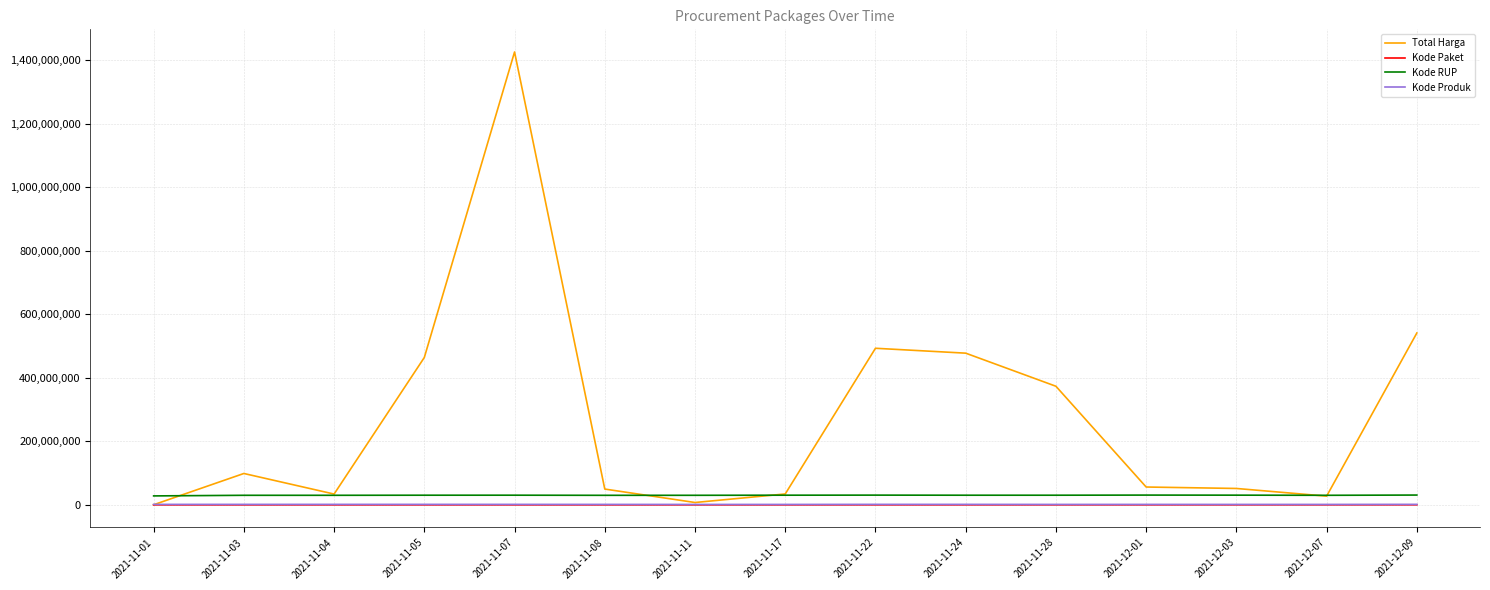

Which series has the largest total across all categories?

Total Harga